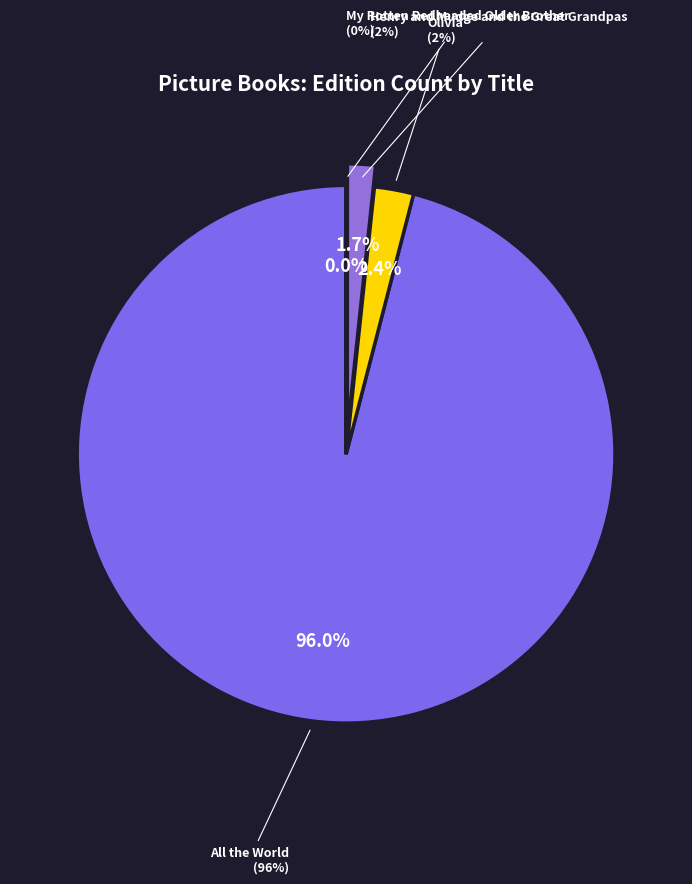

Count the number of slices in the pie.

4